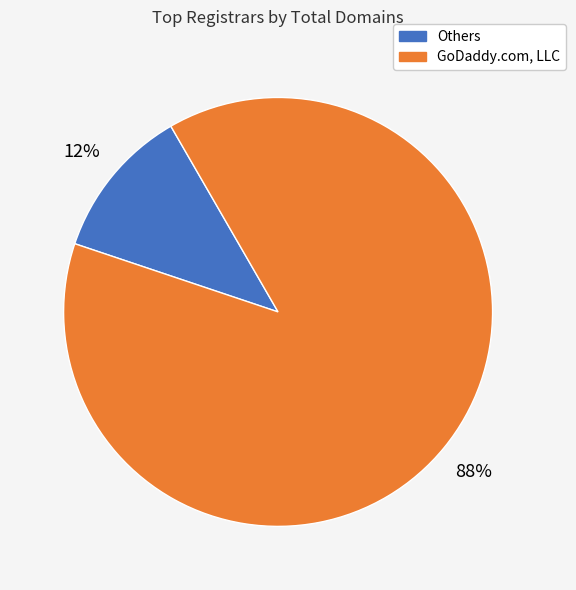

To the nearest percent, what is the average slice percentage?

50%